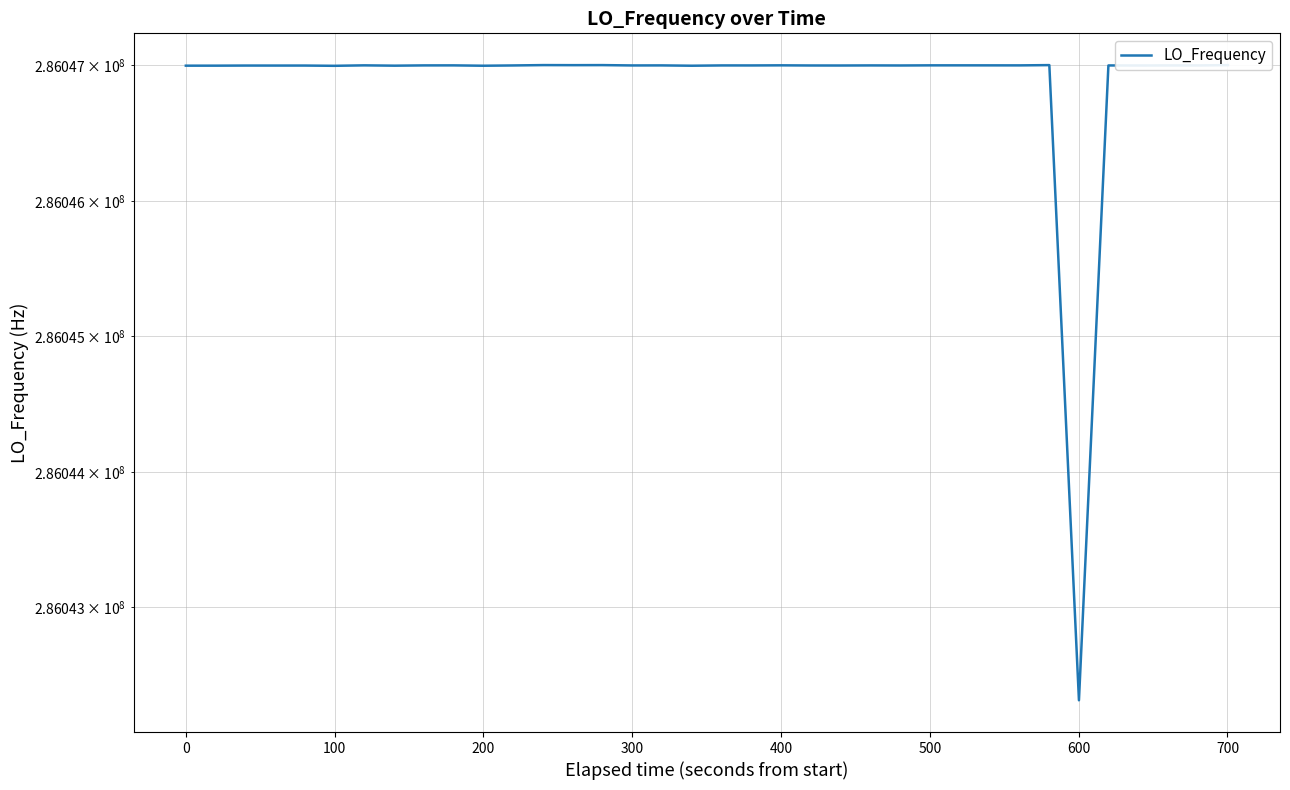

True or false: the data shows 437794361.2 at 31.

False